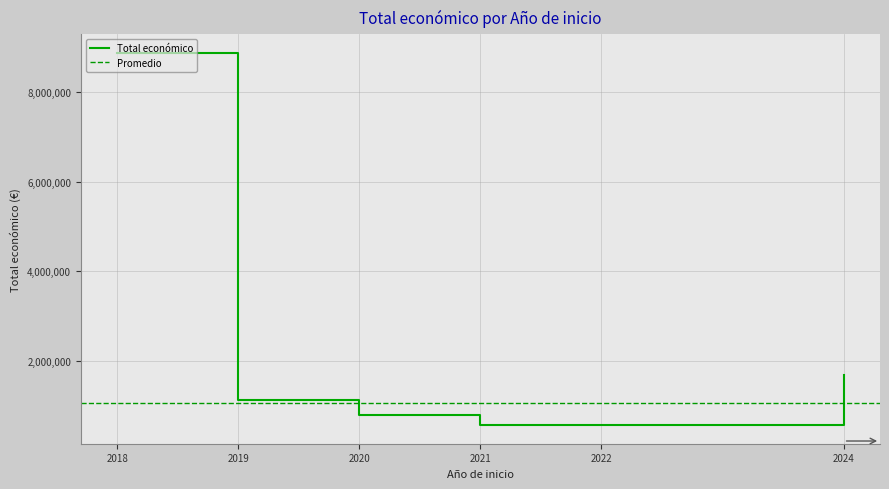

What is the sum of all values?

13615449